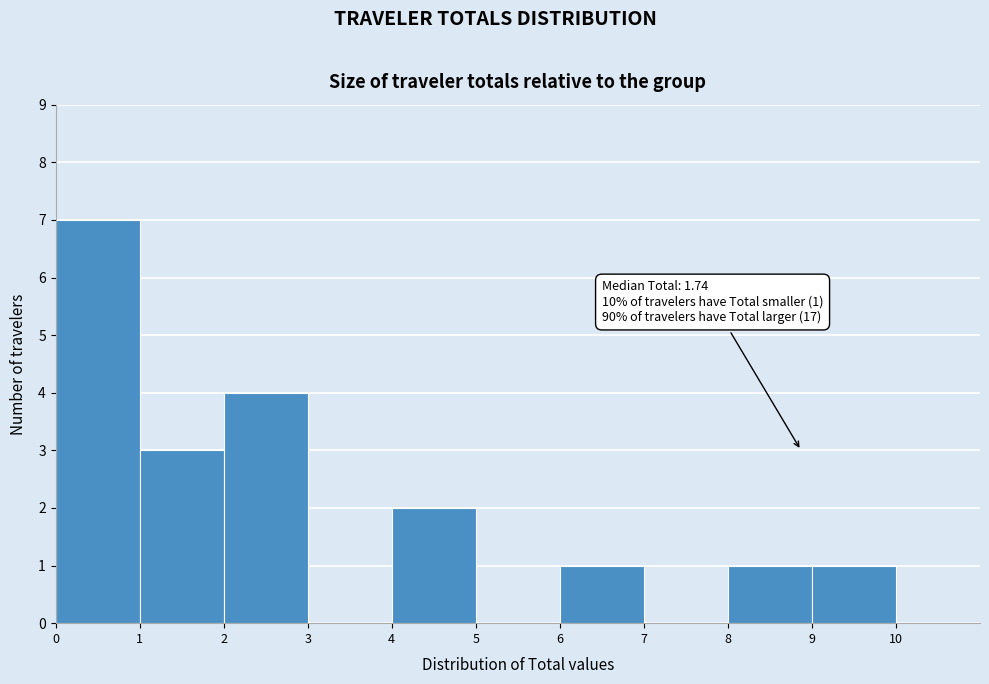

Over which range of the x-axis is the bar tallest?

0 to 1